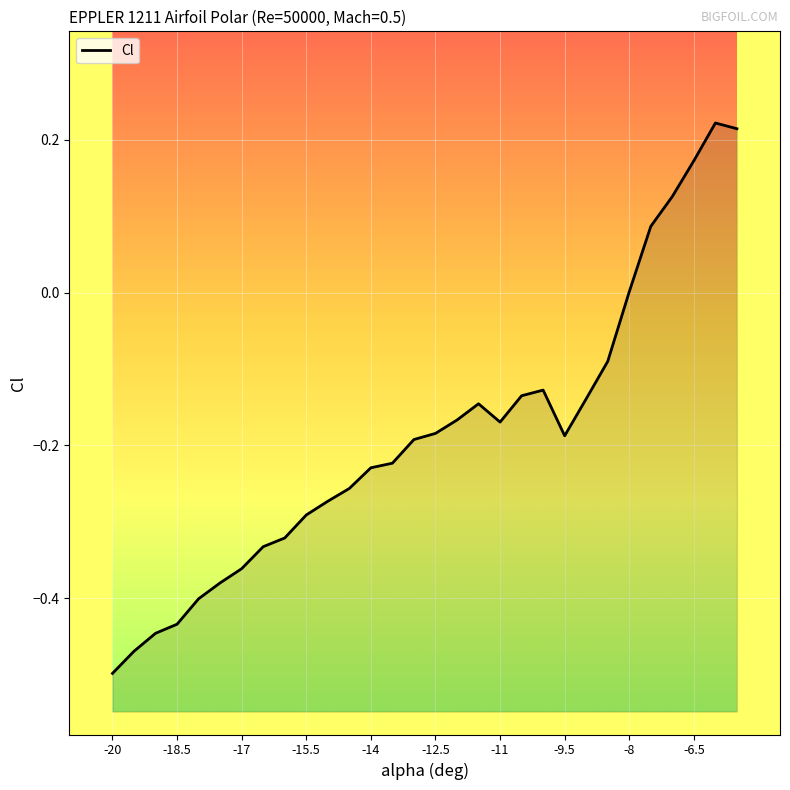

How many series are shown in this chart?

1